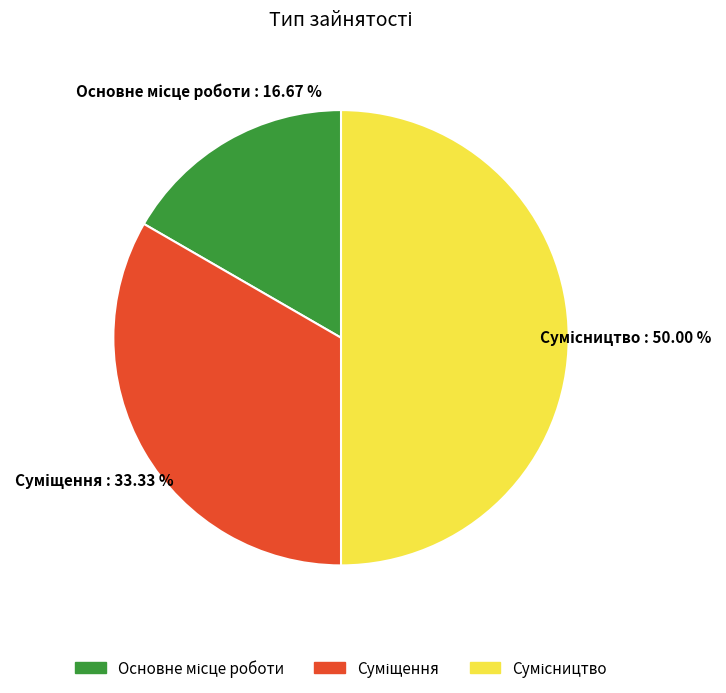

Is Основне місце роботи the majority of the pie?

No